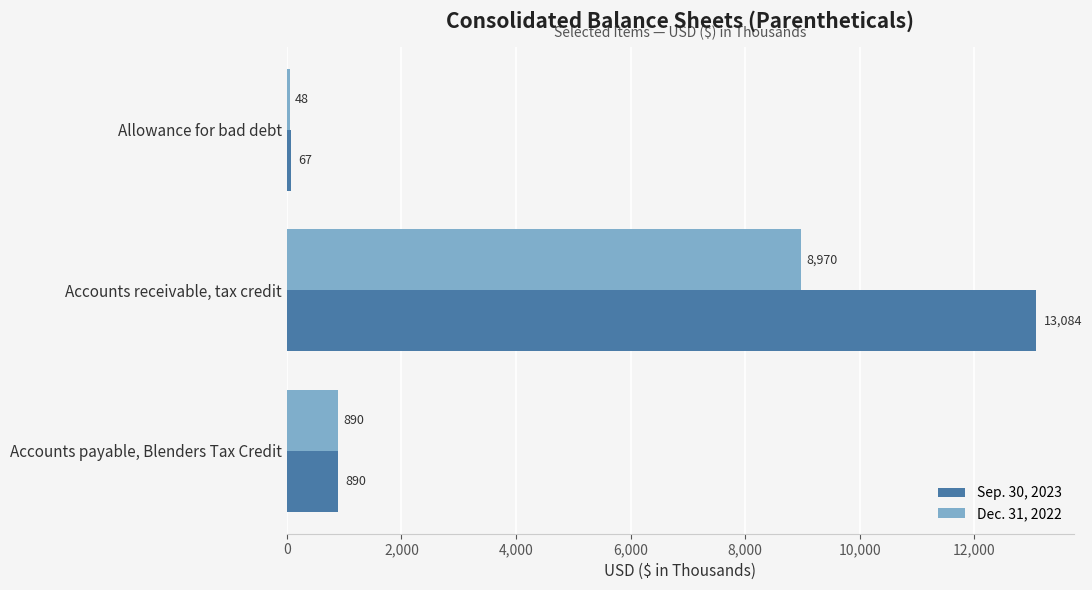

What is the greatest value displayed?

13084